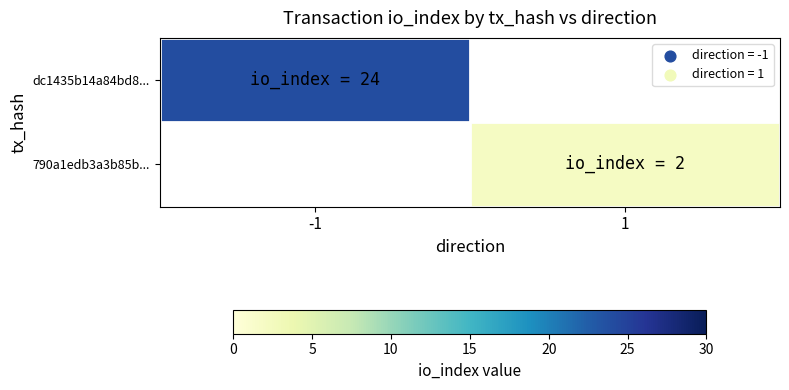

How many distinct data groups are displayed?

2